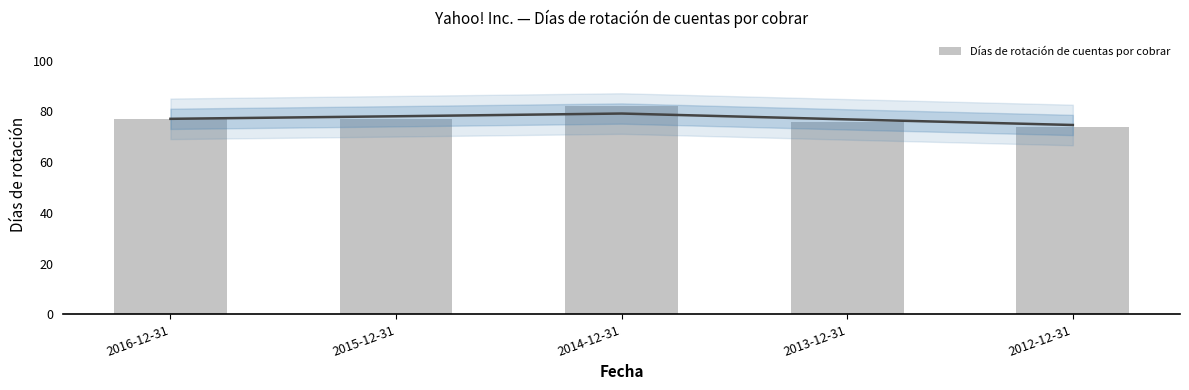

Between 2013-12-31 and 2012-12-31, which is larger?

2013-12-31